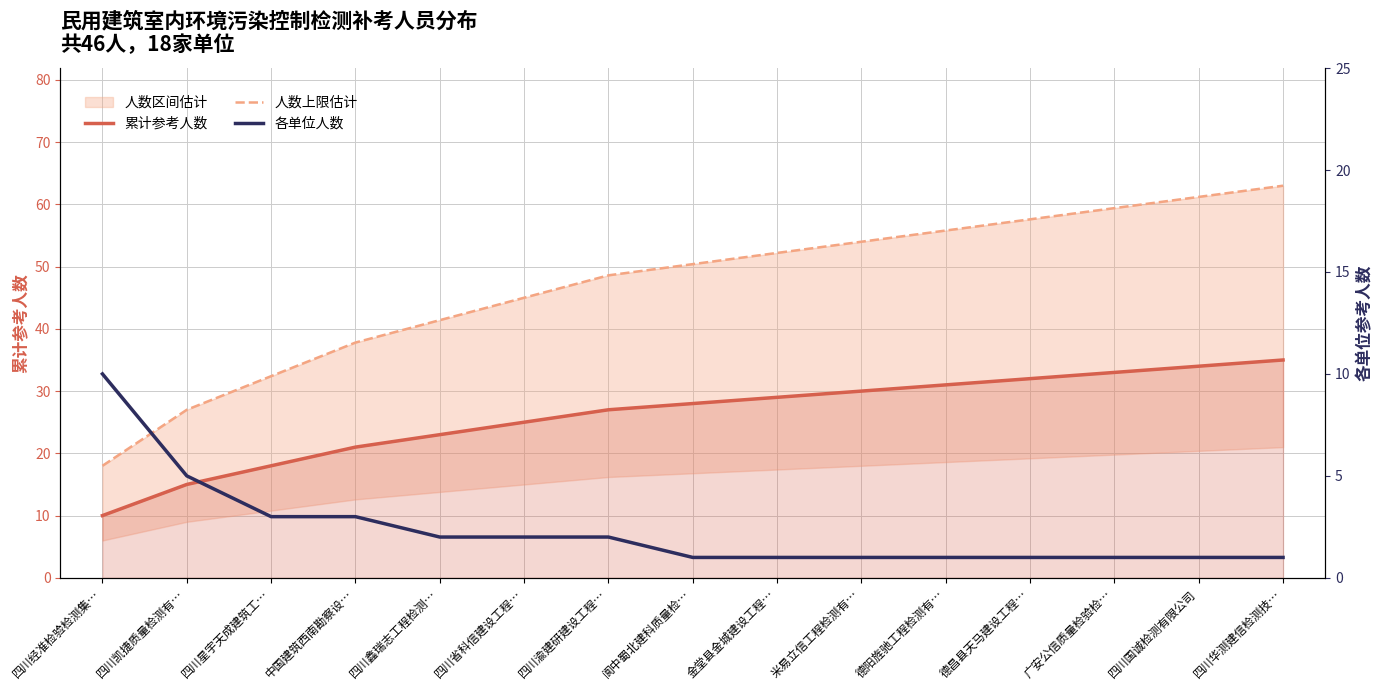

Which series has the widest spread of values?

人数上限估计